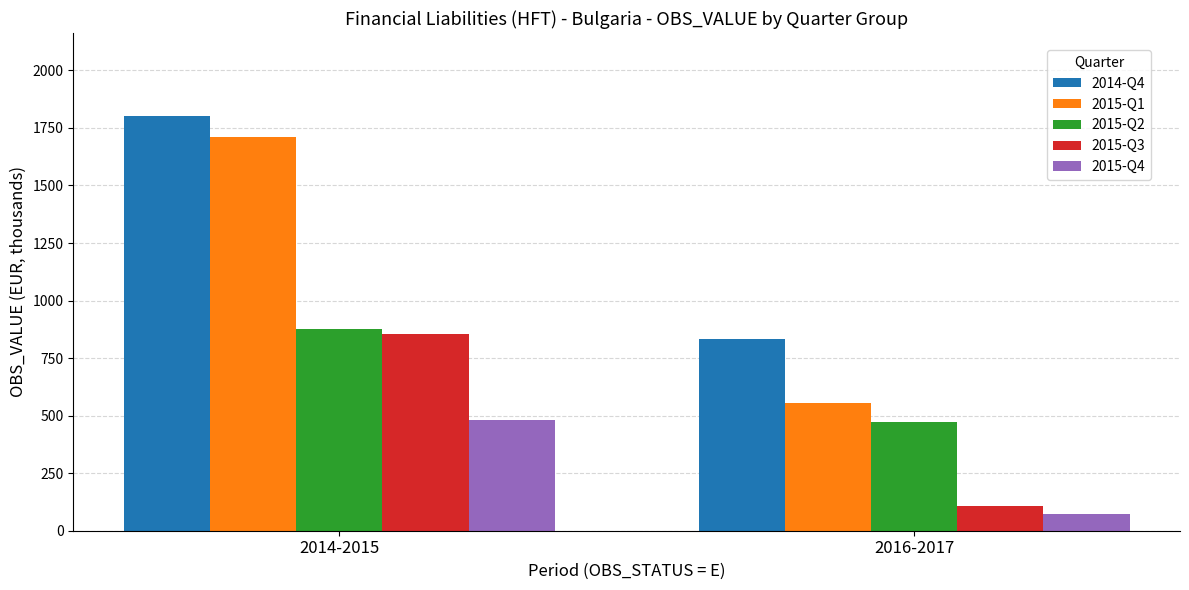

Count the number of data series in this chart.

5